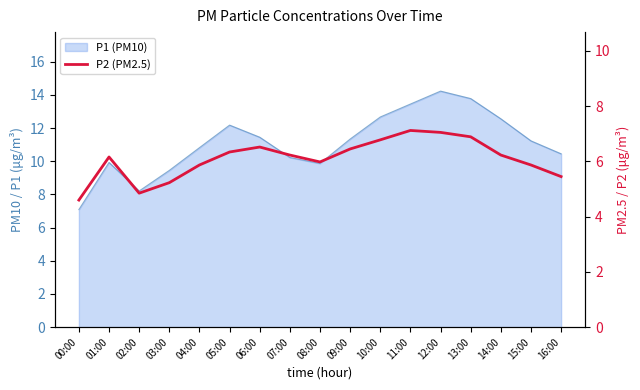

Approximately how many times larger is the value at 04:00 compared to 09:00?

0.9